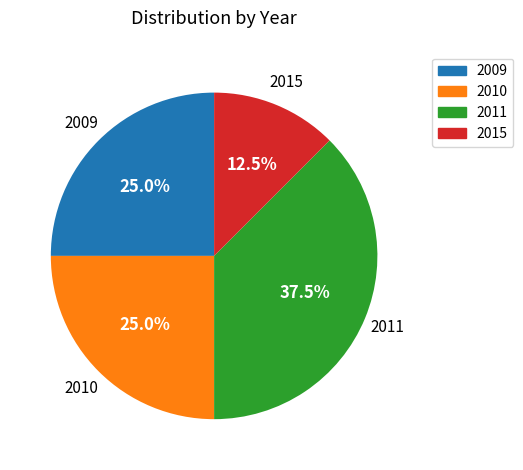

What is the smallest slice in the pie chart?

2015